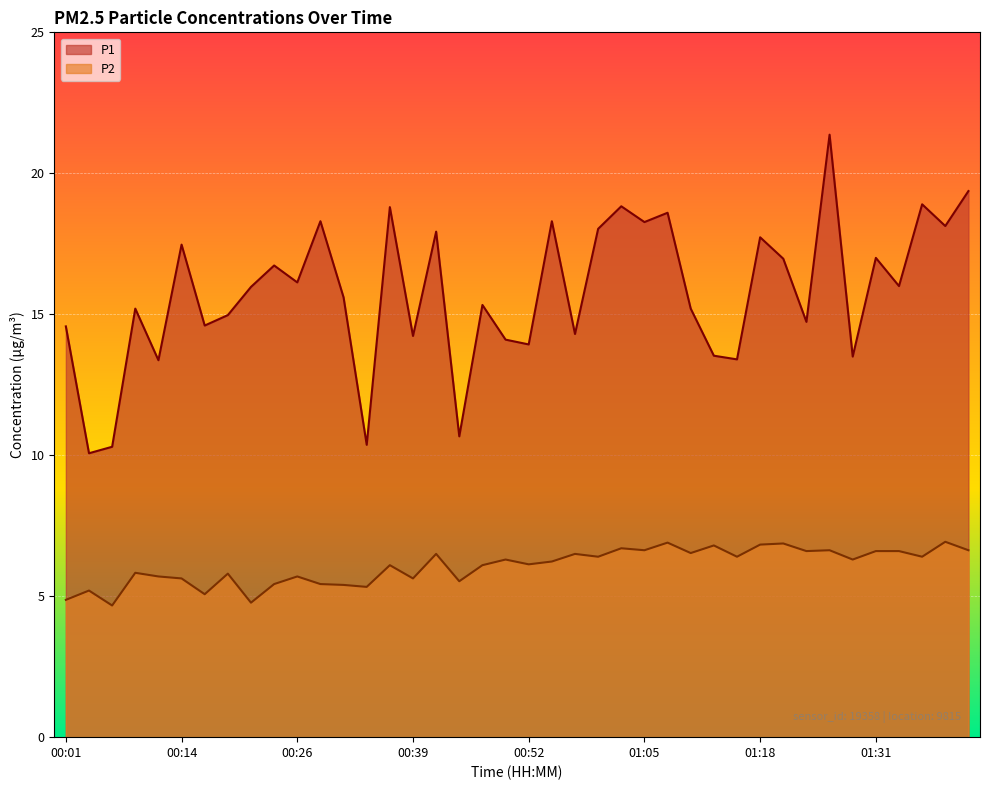

True or false: P2 has a value of 10.1 at 01:25.

False